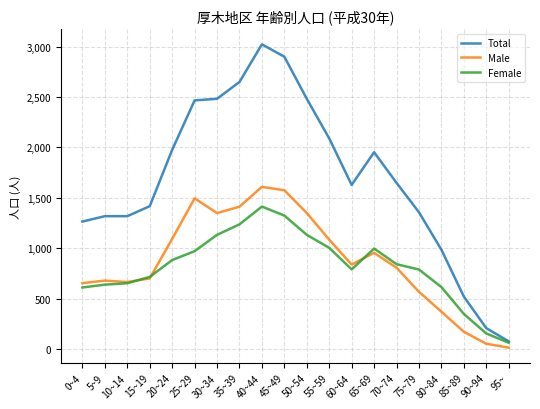

What is the difference between the second highest and minimum values in the Total series?

2822